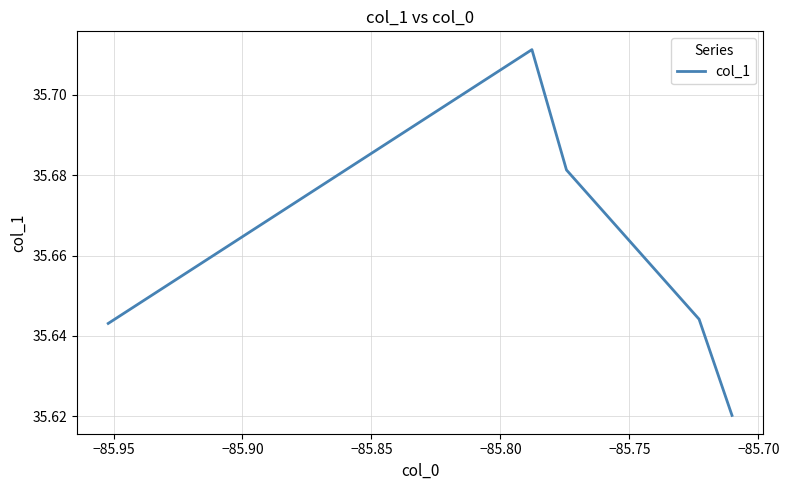

What is the sum of all values?

178.3